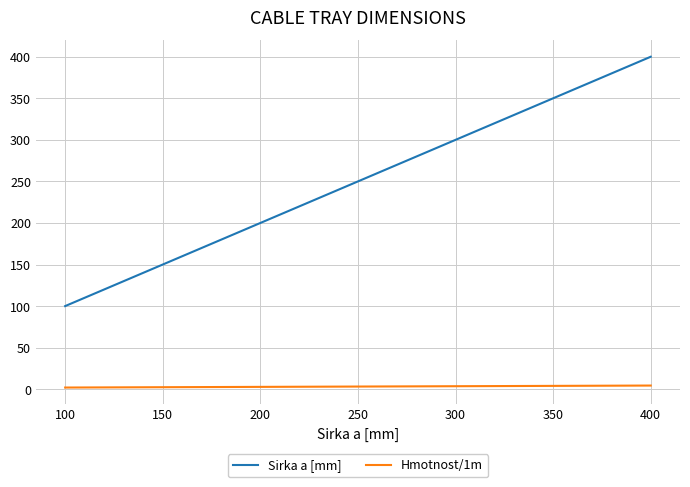

True or false: Sirka a [mm] and Hmotnost/1m cross at least once.

False